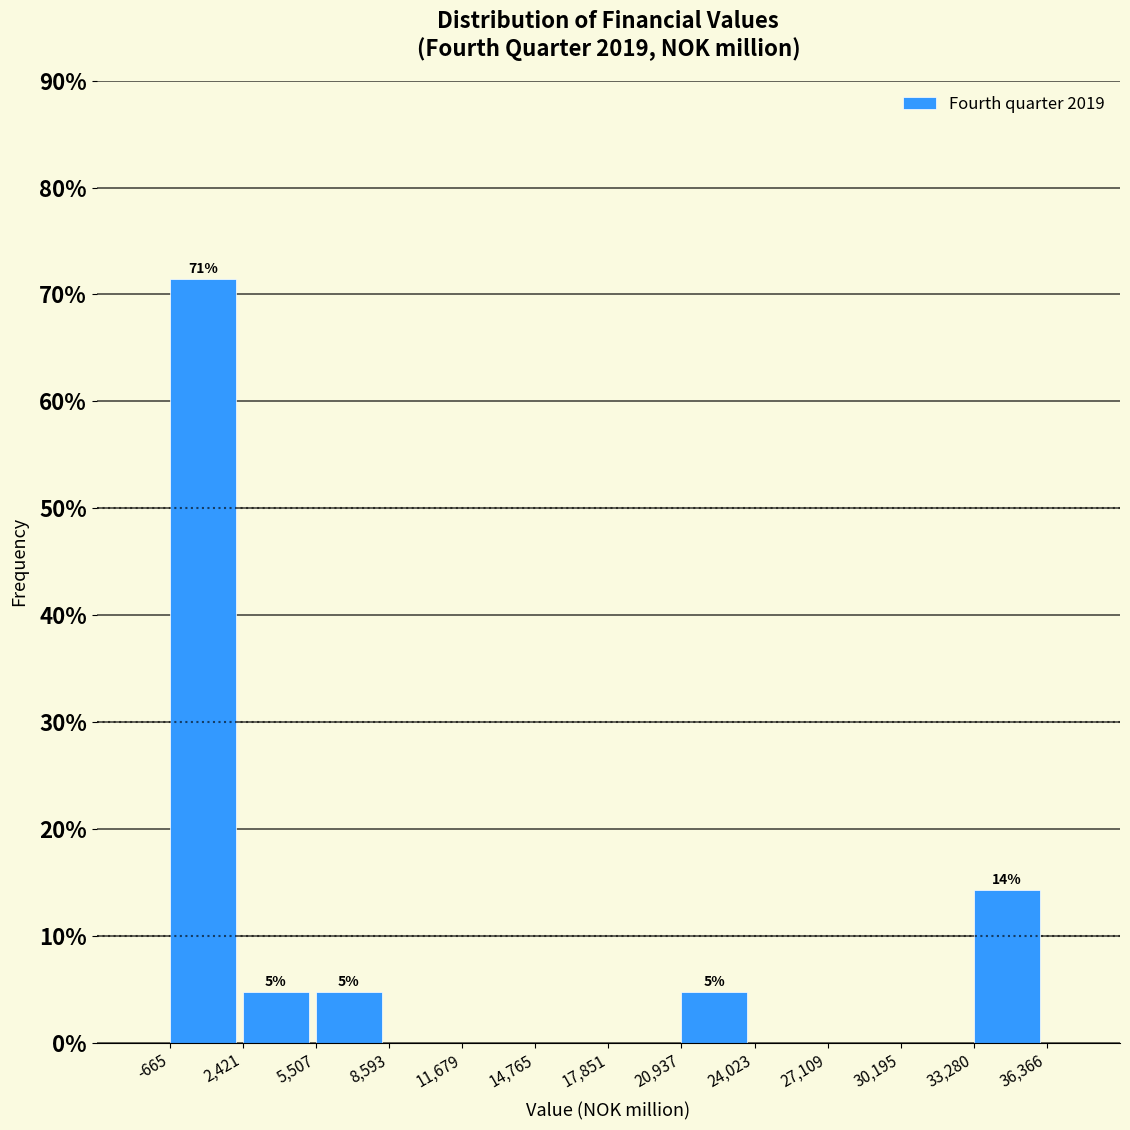

Over which range of the x-axis is the bar tallest?

-665 to 2,421